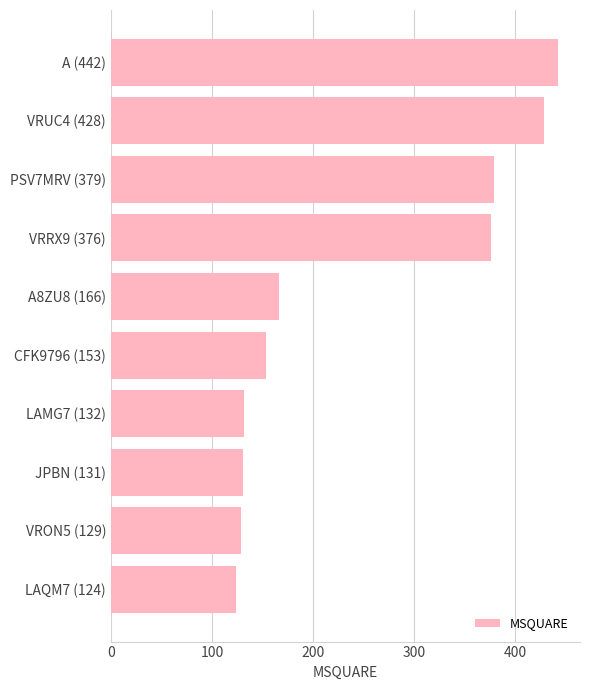

The chart shows a value of 376 at VRRX9 (376). True or false?

True